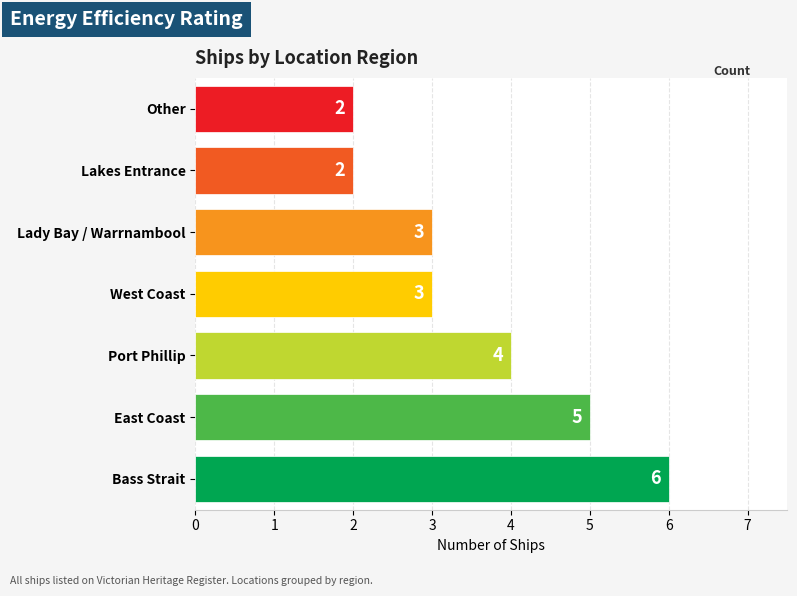

Which has a higher value, Lady Bay / Warrnambool or Port Phillip?

Port Phillip